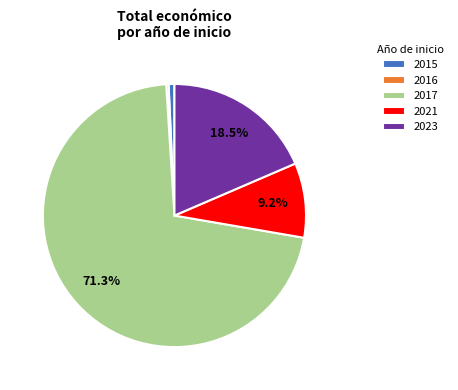

To the nearest percent, what is the average slice percentage?

20%